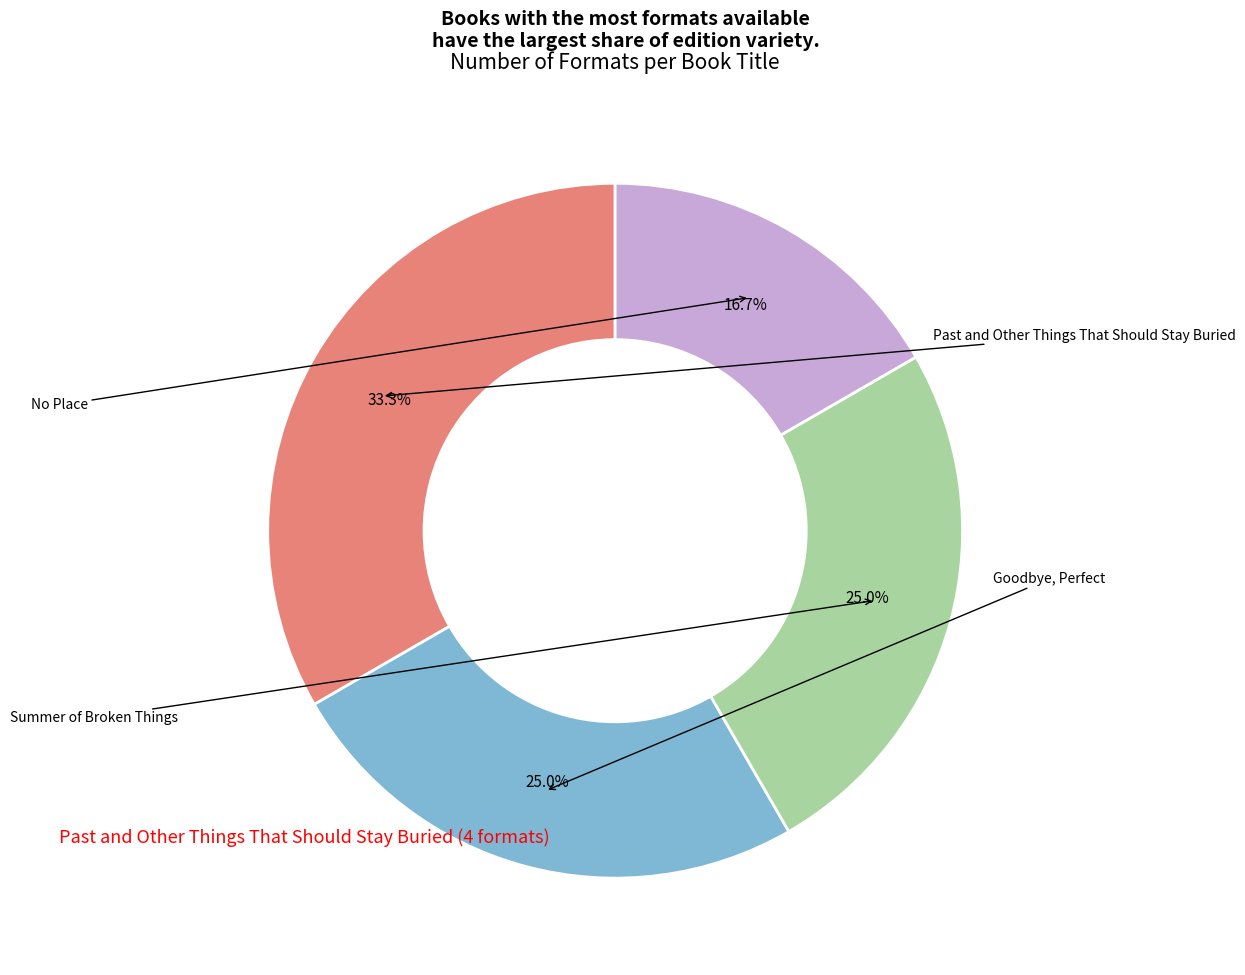

Is there a majority slice in this chart?

No